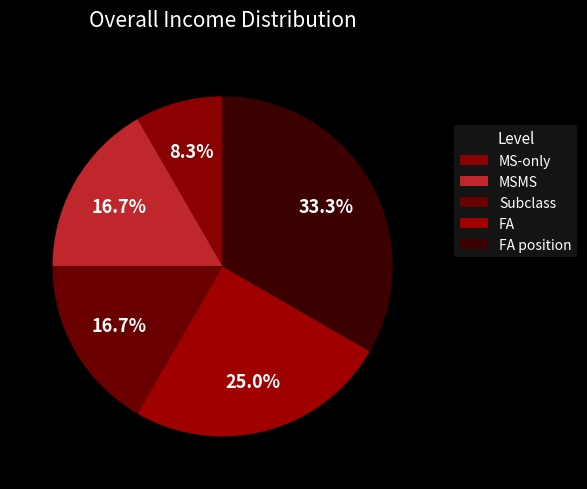

Count the number of slices in the pie.

5